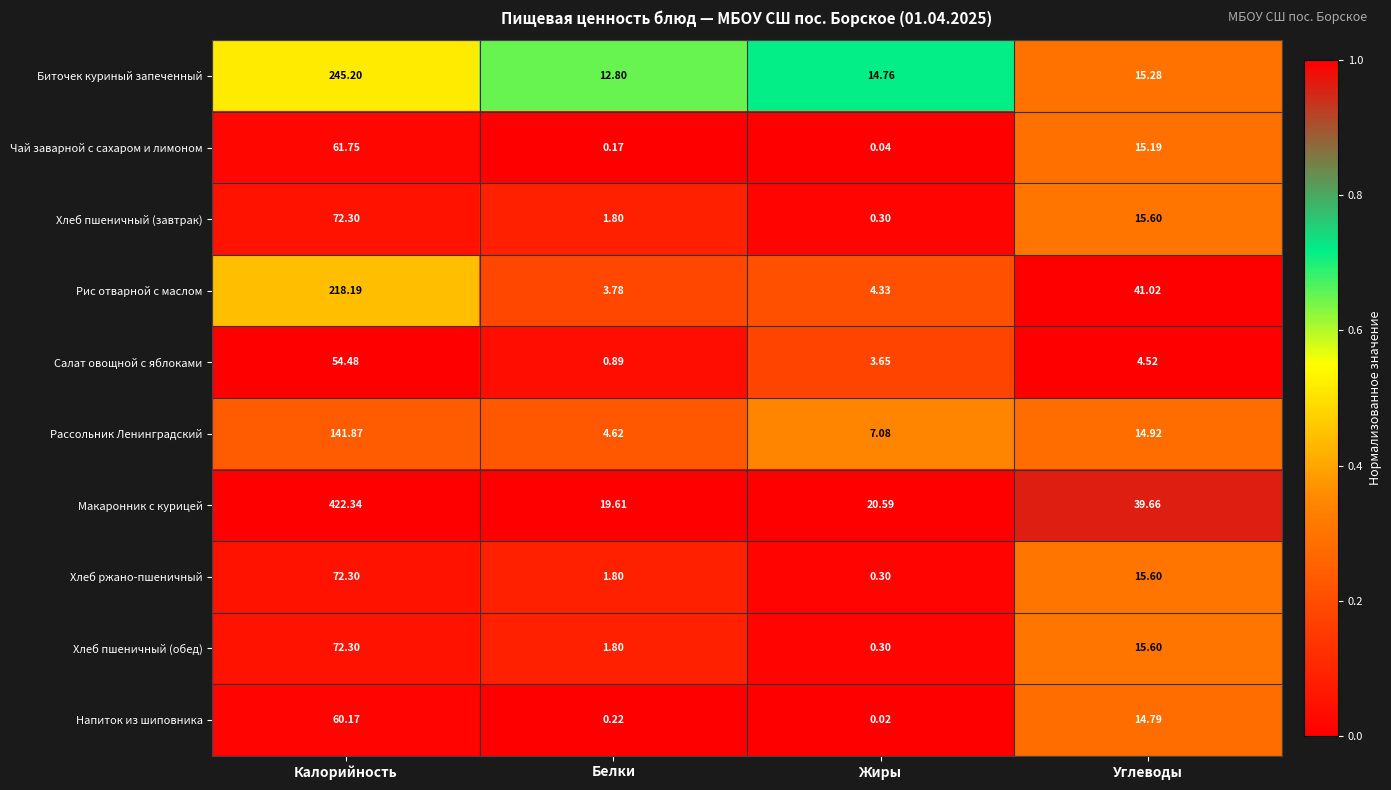

At which category is the sum across all series the highest?

Калорийность